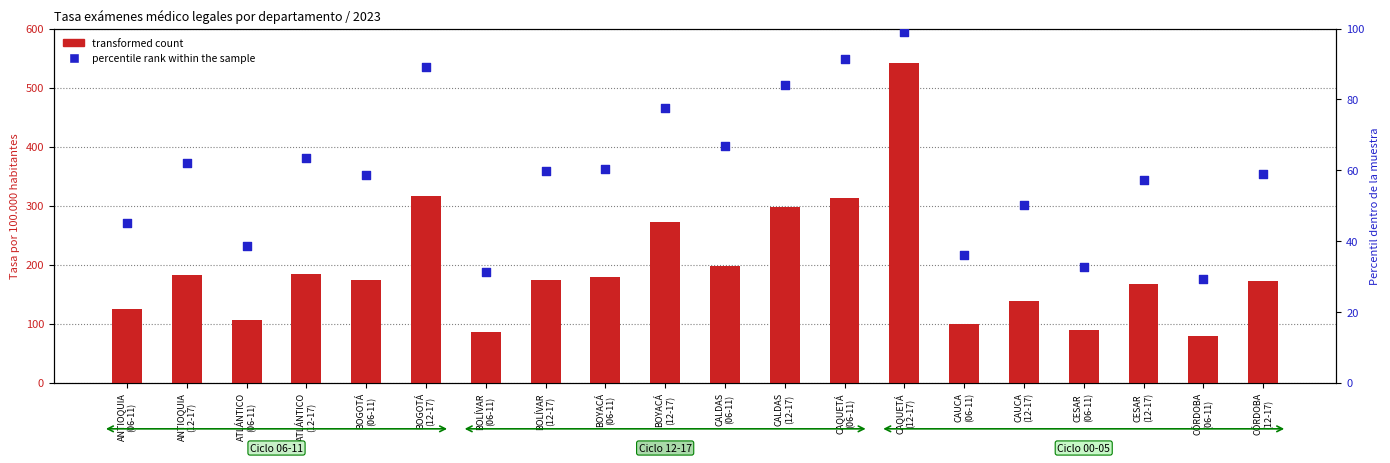

What are all the series names shown in the legend?

transformed count, percentile rank within the sample